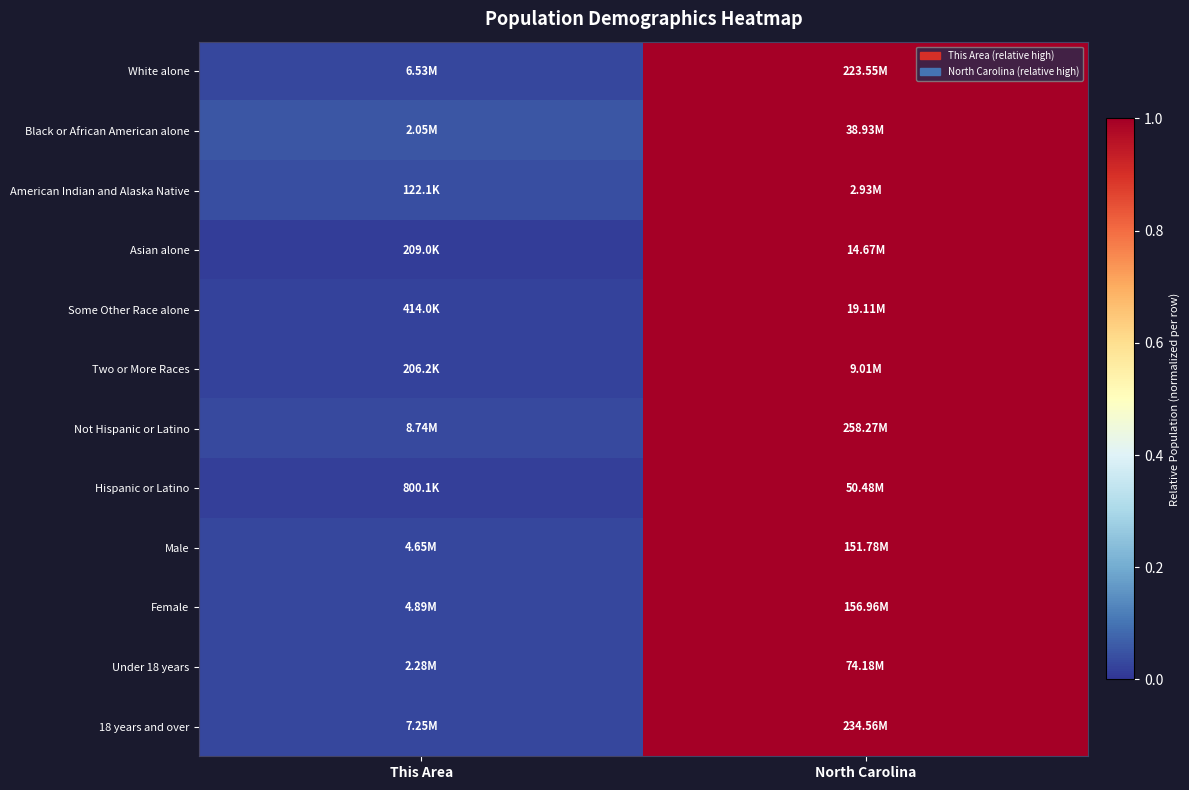

Reading left to right, list all the values displayed in this chart.

White alone: This Area=0.0	North Carolina=1.0
Black or African American alone: This Area=0.1	North Carolina=1.0
American Indian and Alaska Native: This Area=0.0	North Carolina=1.0
Asian alone: This Area=0.0	North Carolina=1.0
Some Other Race alone: This Area=0.0	North Carolina=1.0
Two or More Races: This Area=0.0	North Carolina=1.0
Not Hispanic or Latino: This Area=0.0	North Carolina=1.0
Hispanic or Latino: This Area=0.0	North Carolina=1.0
Male: This Area=0.0	North Carolina=1.0
Female: This Area=0.0	North Carolina=1.0
Under 18 years: This Area=0.0	North Carolina=1.0
18 years and over: This Area=0.0	North Carolina=1.0